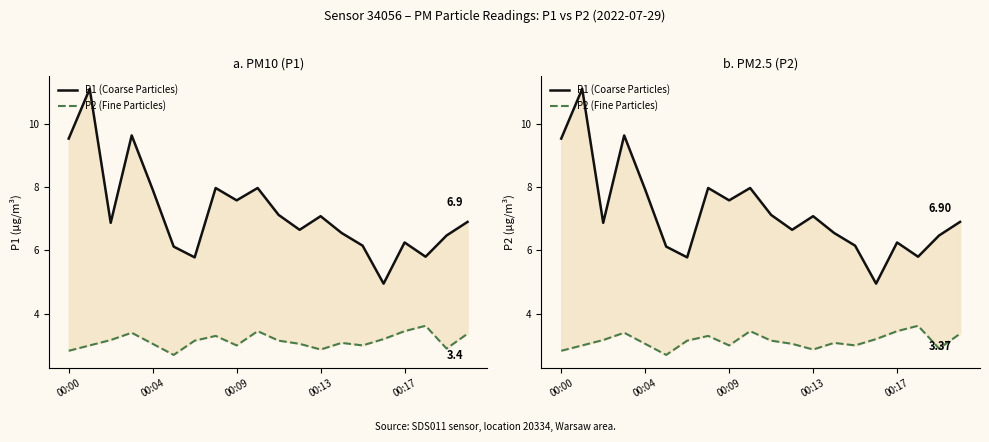

What are all the series names shown in the legend?

P1 (Coarse Particles), P2 (Fine Particles)